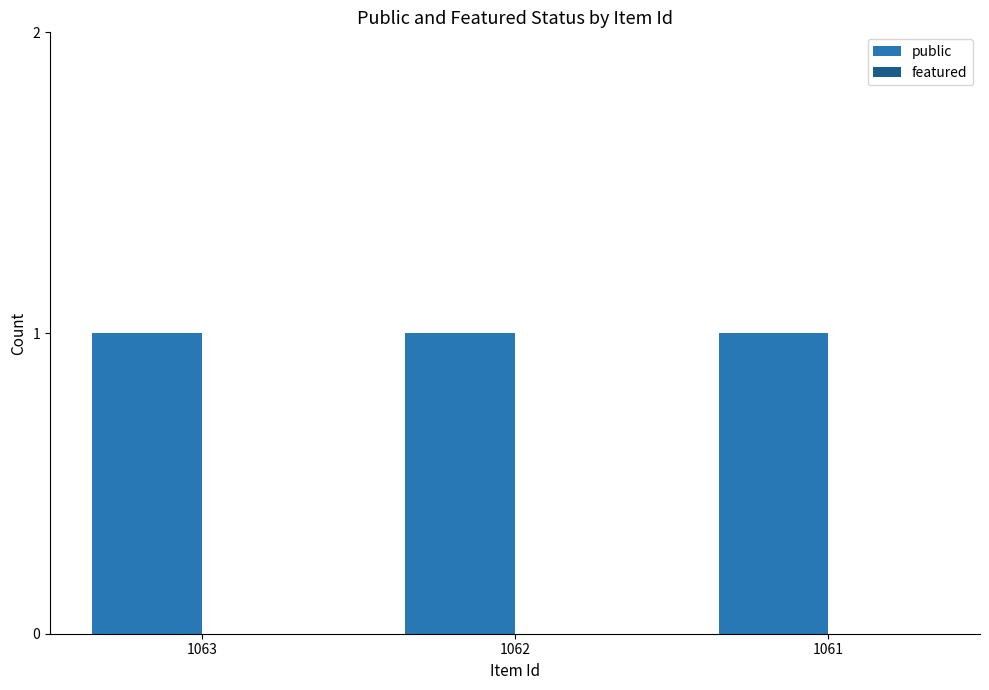

Where is featured nearest to the value 0?

1063